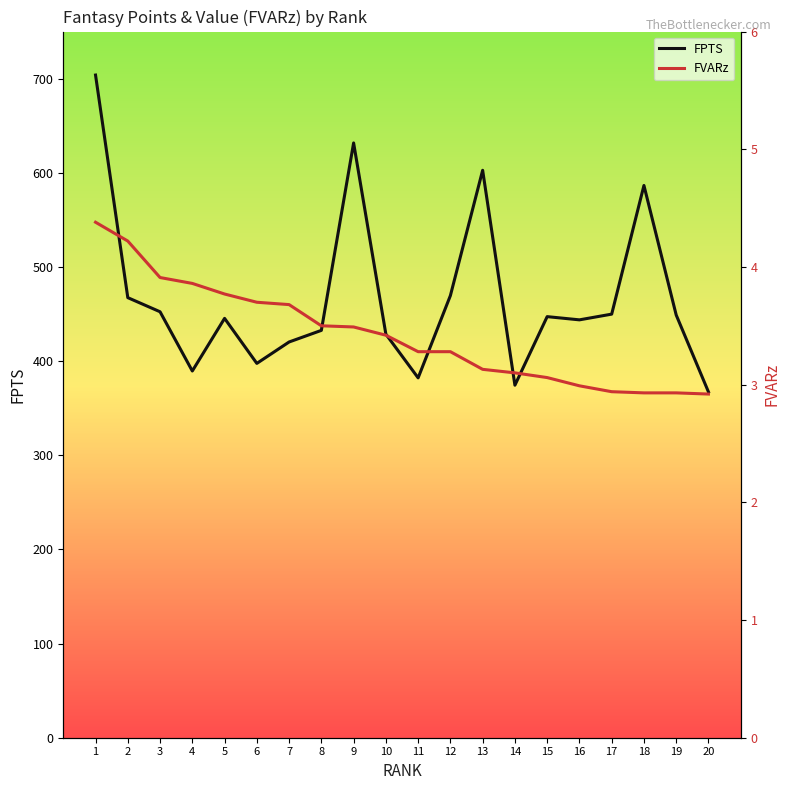

At which label does FPTS reach its minimum?

20